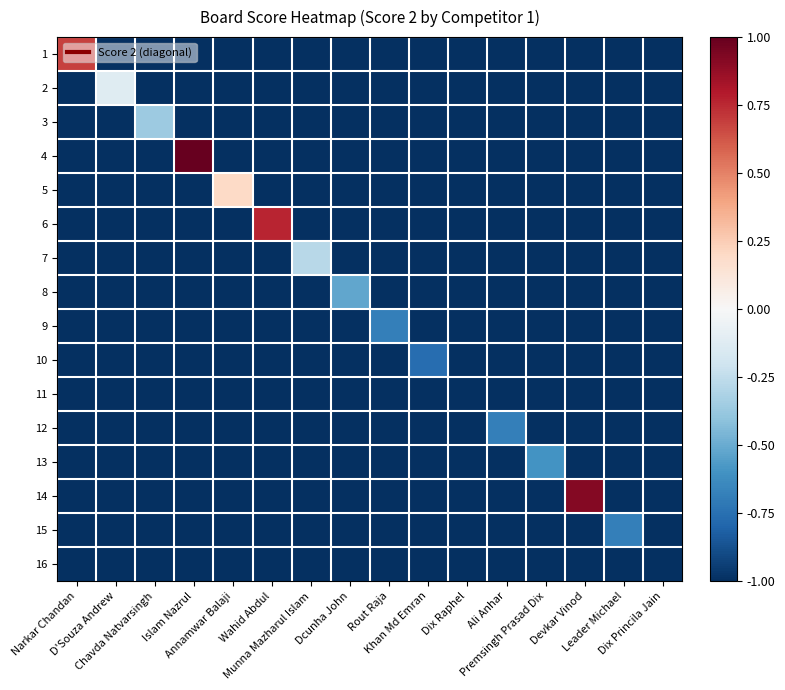

Reading right to left, extract all data points from this chart.

1: Dix Princila Jain=-1.0	Leader Michael=-1.0	Devkar Vinod=-1.0	Premsingh Prasad Dix=-1.0	Ali Anhar=-1.0	Dix Raphel=-1.0	Khan Md Emran=-1.0	Rout Raja=-1.0	Dcunha John=-1.0	Munna Mazharul Islam=-1.0	Wahid Abdul=-1.0	Annamwar Balaji=-1.0	Islam Nazrul=-1.0	Chavda Natvarsingh=-1.0	D'Souza Andrew=-1.0	Narkar Chandan=0.7
2: Dix Princila Jain=-1.0	Leader Michael=-1.0	Devkar Vinod=-1.0	Premsingh Prasad Dix=-1.0	Ali Anhar=-1.0	Dix Raphel=-1.0	Khan Md Emran=-1.0	Rout Raja=-1.0	Dcunha John=-1.0	Munna Mazharul Islam=-1.0	Wahid Abdul=-1.0	Annamwar Balaji=-1.0	Islam Nazrul=-1.0	Chavda Natvarsingh=-1.0	D'Souza Andrew=-0.1	Narkar Chandan=-1.0
3: Dix Princila Jain=-1.0	Leader Michael=-1.0	Devkar Vinod=-1.0	Premsingh Prasad Dix=-1.0	Ali Anhar=-1.0	Dix Raphel=-1.0	Khan Md Emran=-1.0	Rout Raja=-1.0	Dcunha John=-1.0	Munna Mazharul Islam=-1.0	Wahid Abdul=-1.0	Annamwar Balaji=-1.0	Islam Nazrul=-1.0	Chavda Natvarsingh=-0.4	D'Souza Andrew=-1.0	Narkar Chandan=-1.0
4: Dix Princila Jain=-1.0	Leader Michael=-1.0	Devkar Vinod=-1.0	Premsingh Prasad Dix=-1.0	Ali Anhar=-1.0	Dix Raphel=-1.0	Khan Md Emran=-1.0	Rout Raja=-1.0	Dcunha John=-1.0	Munna Mazharul Islam=-1.0	Wahid Abdul=-1.0	Annamwar Balaji=-1.0	Islam Nazrul=1.0	Chavda Natvarsingh=-1.0	D'Souza Andrew=-1.0	Narkar Chandan=-1.0
5: Dix Princila Jain=-1.0	Leader Michael=-1.0	Devkar Vinod=-1.0	Premsingh Prasad Dix=-1.0	Ali Anhar=-1.0	Dix Raphel=-1.0	Khan Md Emran=-1.0	Rout Raja=-1.0	Dcunha John=-1.0	Munna Mazharul Islam=-1.0	Wahid Abdul=-1.0	Annamwar Balaji=0.2	Islam Nazrul=-1.0	Chavda Natvarsingh=-1.0	D'Souza Andrew=-1.0	Narkar Chandan=-1.0
6: Dix Princila Jain=-1.0	Leader Michael=-1.0	Devkar Vinod=-1.0	Premsingh Prasad Dix=-1.0	Ali Anhar=-1.0	Dix Raphel=-1.0	Khan Md Emran=-1.0	Rout Raja=-1.0	Dcunha John=-1.0	Munna Mazharul Islam=-1.0	Wahid Abdul=0.8	Annamwar Balaji=-1.0	Islam Nazrul=-1.0	Chavda Natvarsingh=-1.0	D'Souza Andrew=-1.0	Narkar Chandan=-1.0
7: Dix Princila Jain=-1.0	Leader Michael=-1.0	Devkar Vinod=-1.0	Premsingh Prasad Dix=-1.0	Ali Anhar=-1.0	Dix Raphel=-1.0	Khan Md Emran=-1.0	Rout Raja=-1.0	Dcunha John=-1.0	Munna Mazharul Islam=-0.3	Wahid Abdul=-1.0	Annamwar Balaji=-1.0	Islam Nazrul=-1.0	Chavda Natvarsingh=-1.0	D'Souza Andrew=-1.0	Narkar Chandan=-1.0
8: Dix Princila Jain=-1.0	Leader Michael=-1.0	Devkar Vinod=-1.0	Premsingh Prasad Dix=-1.0	Ali Anhar=-1.0	Dix Raphel=-1.0	Khan Md Emran=-1.0	Rout Raja=-1.0	Dcunha John=-0.5	Munna Mazharul Islam=-1.0	Wahid Abdul=-1.0	Annamwar Balaji=-1.0	Islam Nazrul=-1.0	Chavda Natvarsingh=-1.0	D'Souza Andrew=-1.0	Narkar Chandan=-1.0
9: Dix Princila Jain=-1.0	Leader Michael=-1.0	Devkar Vinod=-1.0	Premsingh Prasad Dix=-1.0	Ali Anhar=-1.0	Dix Raphel=-1.0	Khan Md Emran=-1.0	Rout Raja=-0.7	Dcunha John=-1.0	Munna Mazharul Islam=-1.0	Wahid Abdul=-1.0	Annamwar Balaji=-1.0	Islam Nazrul=-1.0	Chavda Natvarsingh=-1.0	D'Souza Andrew=-1.0	Narkar Chandan=-1.0
10: Dix Princila Jain=-1.0	Leader Michael=-1.0	Devkar Vinod=-1.0	Premsingh Prasad Dix=-1.0	Ali Anhar=-1.0	Dix Raphel=-1.0	Khan Md Emran=-0.8	Rout Raja=-1.0	Dcunha John=-1.0	Munna Mazharul Islam=-1.0	Wahid Abdul=-1.0	Annamwar Balaji=-1.0	Islam Nazrul=-1.0	Chavda Natvarsingh=-1.0	D'Souza Andrew=-1.0	Narkar Chandan=-1.0
11: Dix Princila Jain=-1.0	Leader Michael=-1.0	Devkar Vinod=-1.0	Premsingh Prasad Dix=-1.0	Ali Anhar=-1.0	Dix Raphel=-1.0	Khan Md Emran=-1.0	Rout Raja=-1.0	Dcunha John=-1.0	Munna Mazharul Islam=-1.0	Wahid Abdul=-1.0	Annamwar Balaji=-1.0	Islam Nazrul=-1.0	Chavda Natvarsingh=-1.0	D'Souza Andrew=-1.0	Narkar Chandan=-1.0
12: Dix Princila Jain=-1.0	Leader Michael=-1.0	Devkar Vinod=-1.0	Premsingh Prasad Dix=-1.0	Ali Anhar=-0.7	Dix Raphel=-1.0	Khan Md Emran=-1.0	Rout Raja=-1.0	Dcunha John=-1.0	Munna Mazharul Islam=-1.0	Wahid Abdul=-1.0	Annamwar Balaji=-1.0	Islam Nazrul=-1.0	Chavda Natvarsingh=-1.0	D'Souza Andrew=-1.0	Narkar Chandan=-1.0
13: Dix Princila Jain=-1.0	Leader Michael=-1.0	Devkar Vinod=-1.0	Premsingh Prasad Dix=-0.6	Ali Anhar=-1.0	Dix Raphel=-1.0	Khan Md Emran=-1.0	Rout Raja=-1.0	Dcunha John=-1.0	Munna Mazharul Islam=-1.0	Wahid Abdul=-1.0	Annamwar Balaji=-1.0	Islam Nazrul=-1.0	Chavda Natvarsingh=-1.0	D'Souza Andrew=-1.0	Narkar Chandan=-1.0
14: Dix Princila Jain=-1.0	Leader Michael=-1.0	Devkar Vinod=0.9	Premsingh Prasad Dix=-1.0	Ali Anhar=-1.0	Dix Raphel=-1.0	Khan Md Emran=-1.0	Rout Raja=-1.0	Dcunha John=-1.0	Munna Mazharul Islam=-1.0	Wahid Abdul=-1.0	Annamwar Balaji=-1.0	Islam Nazrul=-1.0	Chavda Natvarsingh=-1.0	D'Souza Andrew=-1.0	Narkar Chandan=-1.0
15: Dix Princila Jain=-1.0	Leader Michael=-0.7	Devkar Vinod=-1.0	Premsingh Prasad Dix=-1.0	Ali Anhar=-1.0	Dix Raphel=-1.0	Khan Md Emran=-1.0	Rout Raja=-1.0	Dcunha John=-1.0	Munna Mazharul Islam=-1.0	Wahid Abdul=-1.0	Annamwar Balaji=-1.0	Islam Nazrul=-1.0	Chavda Natvarsingh=-1.0	D'Souza Andrew=-1.0	Narkar Chandan=-1.0
16: Dix Princila Jain=-1.0	Leader Michael=-1.0	Devkar Vinod=-1.0	Premsingh Prasad Dix=-1.0	Ali Anhar=-1.0	Dix Raphel=-1.0	Khan Md Emran=-1.0	Rout Raja=-1.0	Dcunha John=-1.0	Munna Mazharul Islam=-1.0	Wahid Abdul=-1.0	Annamwar Balaji=-1.0	Islam Nazrul=-1.0	Chavda Natvarsingh=-1.0	D'Souza Andrew=-1.0	Narkar Chandan=-1.0